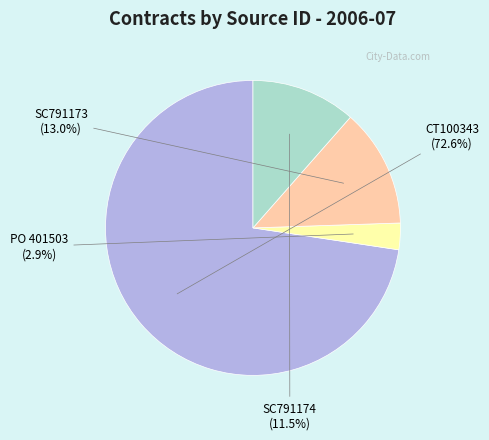

To the nearest percent, what percentage of the pie is SC791173?

13%